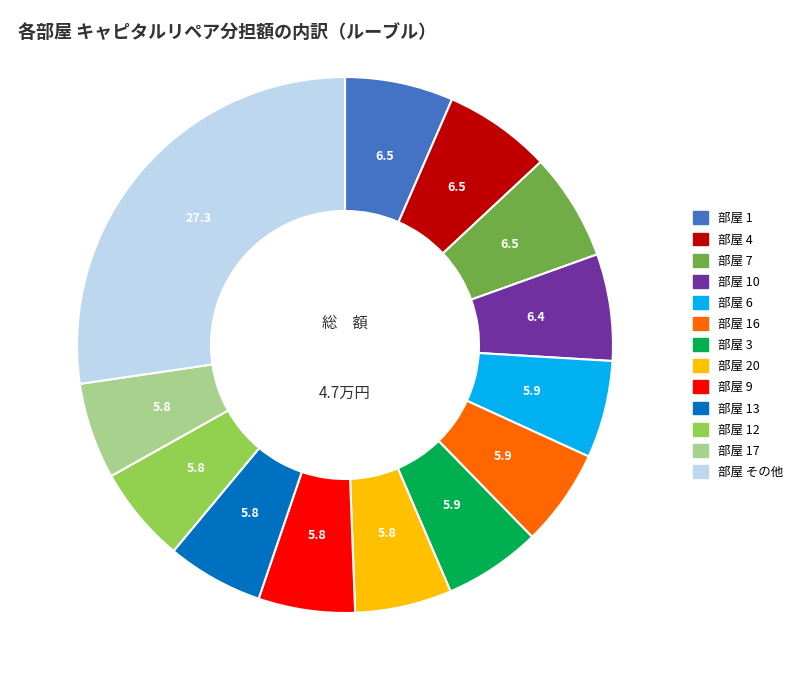

The 部屋 4 slice represents 16% of the pie. True or false?

False